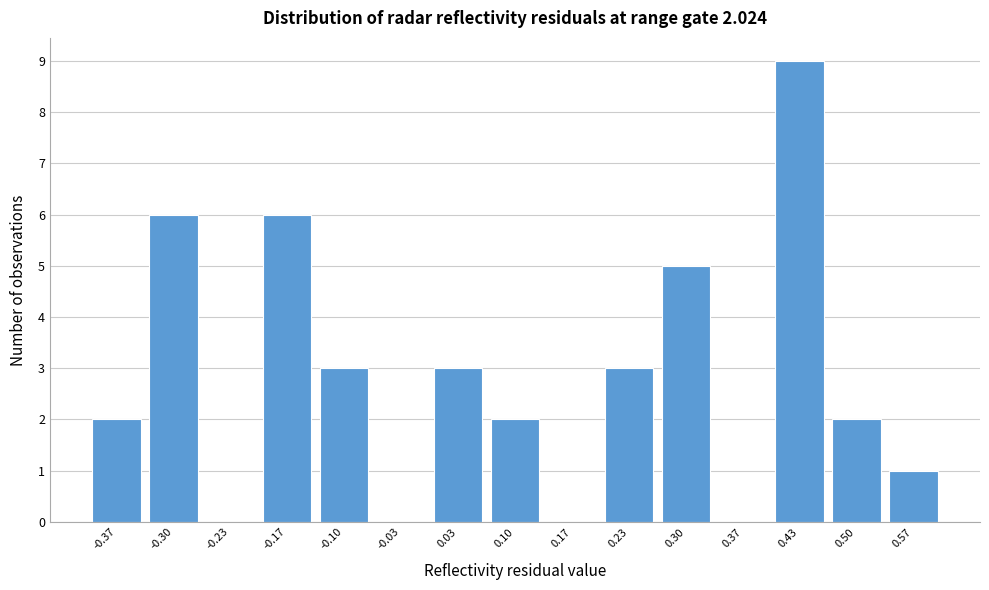

Over which range of the x-axis is the bar tallest?

0.40 to 0.47